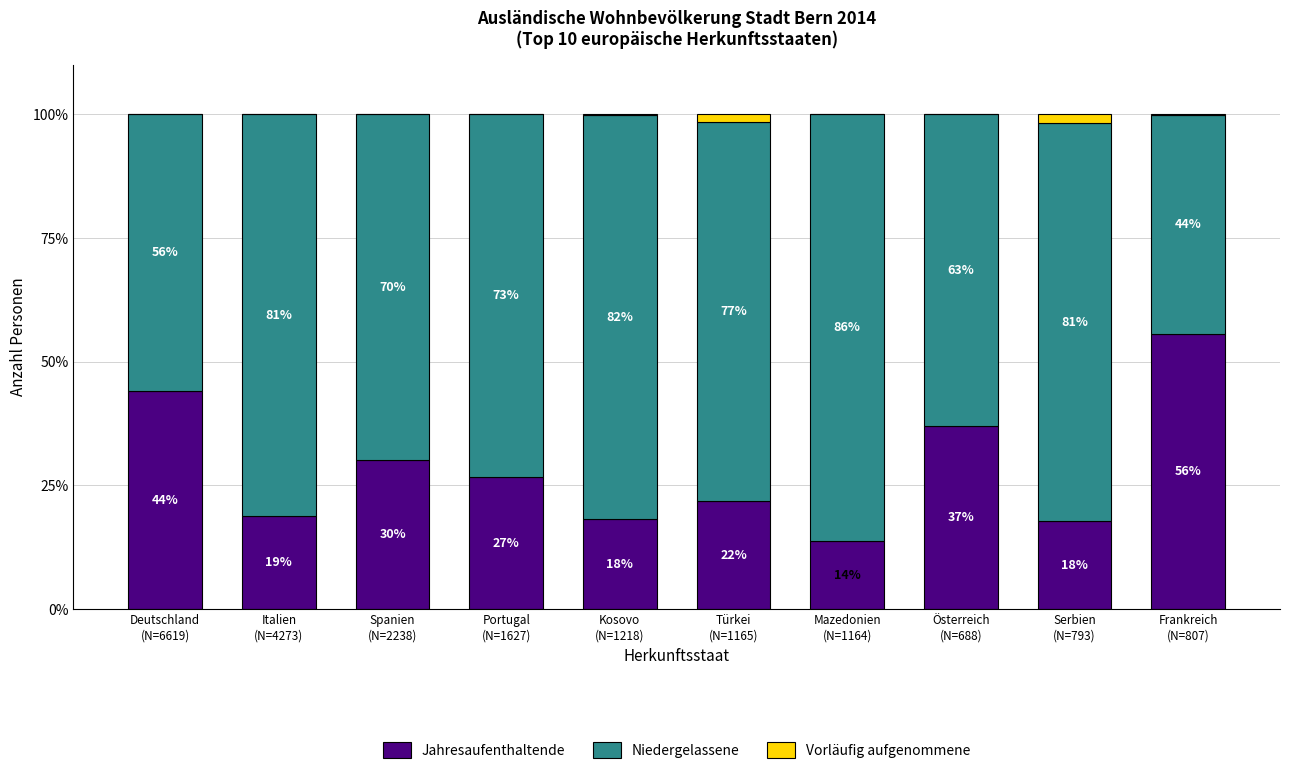

What is the maximum value for Jahresaufenthaltende?

55.7